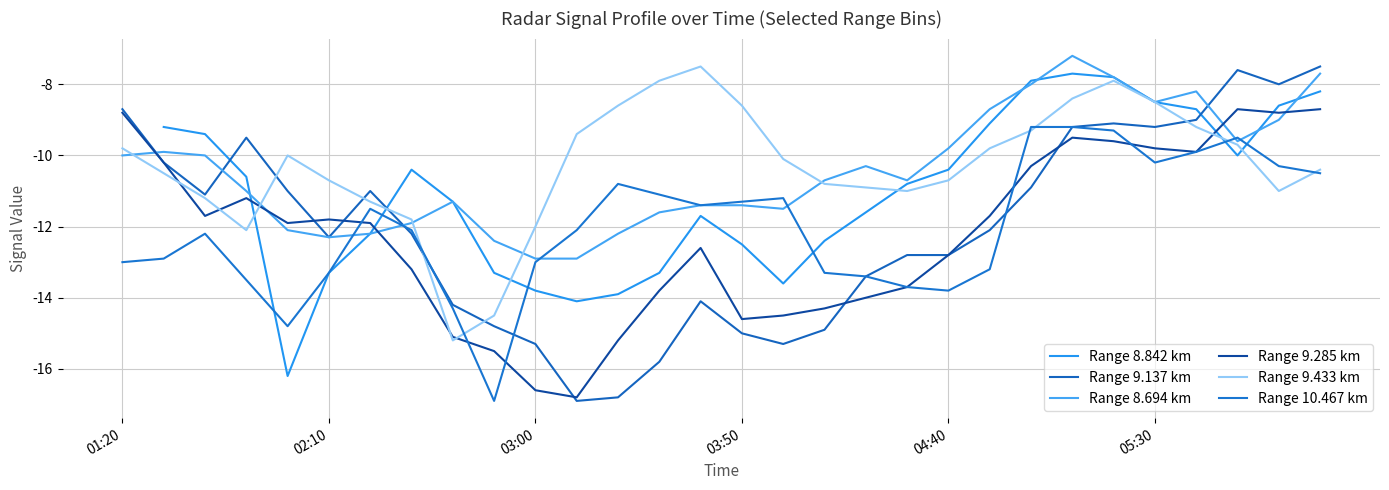

Is the value of Range 8.842 km at 27 greater than the value of Range 8.694 km at 25?

No